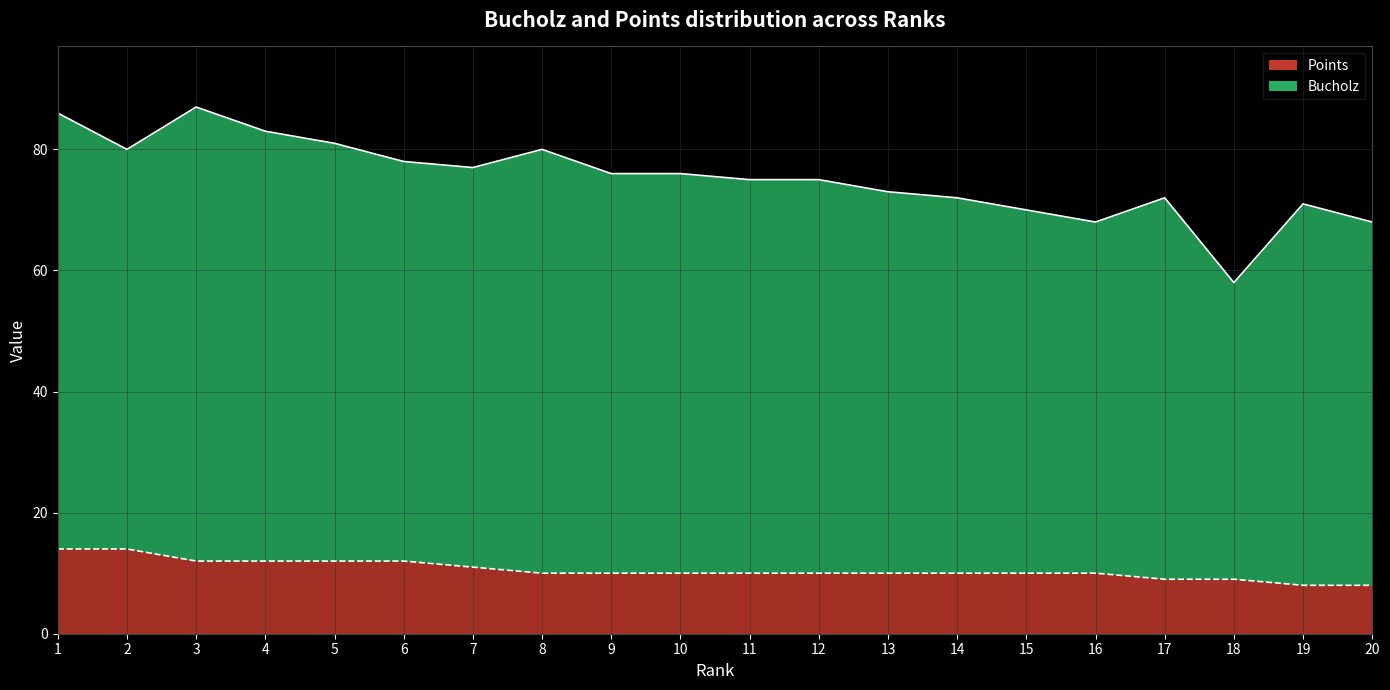

True or false: Bucholz line has a value of 21 at 6.

False